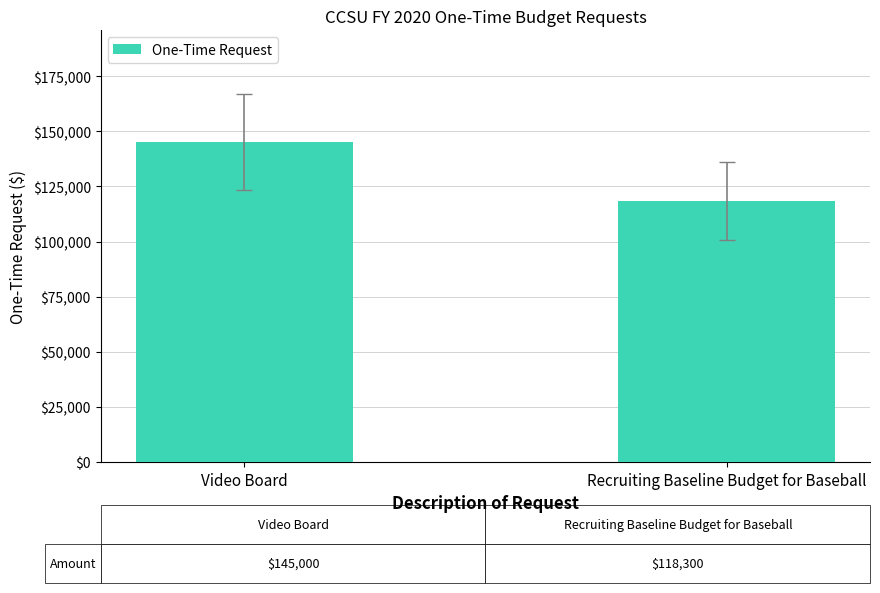

True or false: the data shows 118300 at Recruiting Baseline Budget for Baseball.

True